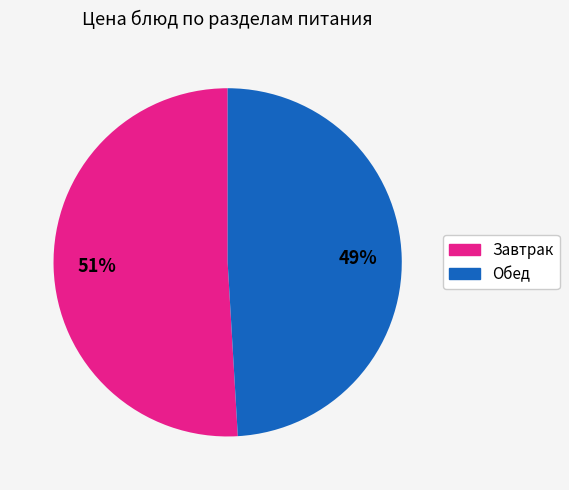

Is there any slice that represents more than half of the pie?

Yes